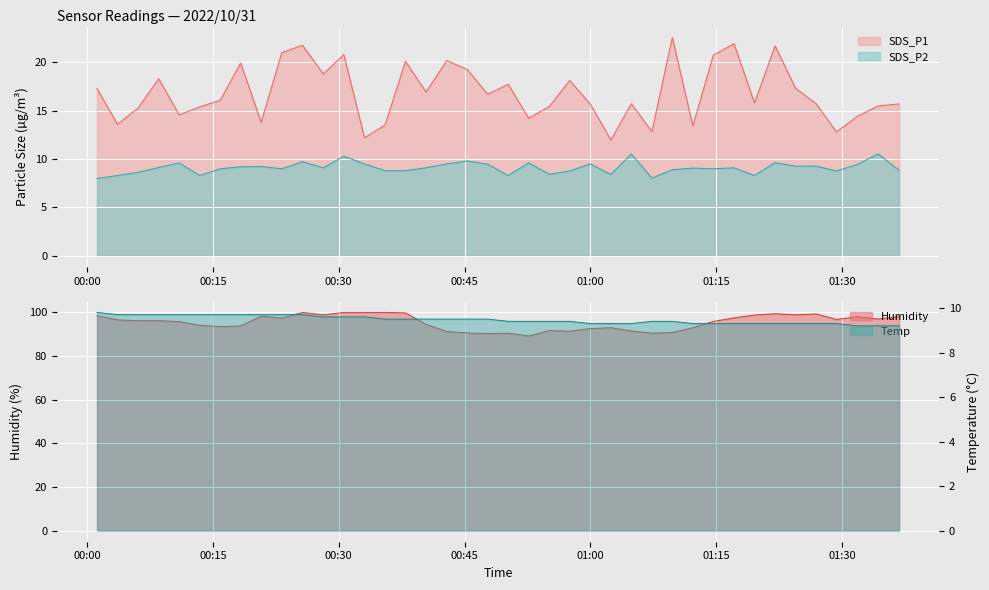

Reading right to left, transcribe all the data shown in this chart.

SDS_P1: 15.7	15.5	14.4	12.8	15.7	17.3	21.7	15.8	21.9	20.7	13.4	22.6	12.8	15.7	12.0	15.7	18.1	15.4	14.2	17.7	16.7	19.3	20.2	16.9	20.1	13.5	12.2	20.8	18.8	21.8	21.0	13.8	19.9	16.1	15.4	14.6	18.3	15.3	13.6	17.3
SDS_P2: 8.8	10.5	9.4	8.8	9.3	9.3	9.6	8.3	9.1	9.0	9.1	8.9	8.0	10.5	8.4	9.5	8.8	8.4	9.6	8.3	9.5	9.8	9.5	9.1	8.8	8.8	9.5	10.3	9.1	9.7	9.0	9.2	9.2	9.0	8.3	9.6	9.1	8.6	8.3	8.0
Temp: 9.2	9.2	9.2	9.3	9.3	9.3	9.3	9.3	9.3	9.3	9.3	9.4	9.4	9.3	9.3	9.3	9.4	9.4	9.4	9.4	9.5	9.5	9.5	9.5	9.5	9.5	9.6	9.6	9.6	9.7	9.7	9.7	9.7	9.7	9.7	9.7	9.7	9.7	9.7	9.8
Humidity: 98.0	96.9	97.9	96.7	99.2	98.8	99.3	98.7	97.4	95.8	92.9	90.7	90.4	91.4	92.9	92.5	91.3	91.6	89.1	90.4	90.2	90.5	91.2	94.4	99.7	99.9	99.9	99.9	98.8	99.9	97.3	98.2	93.7	93.4	94.0	95.7	96.1	96.1	96.5	98.4